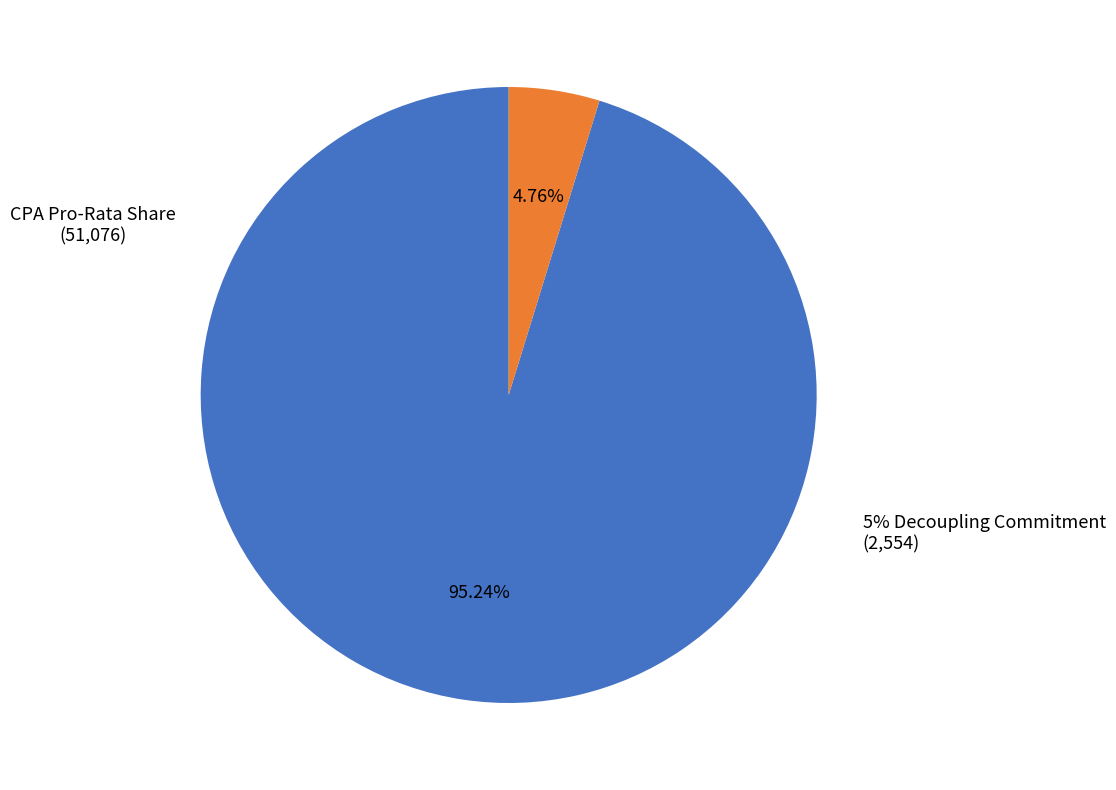

True or false: 5% Decoupling Commitment accounts for 10% of the total.

False